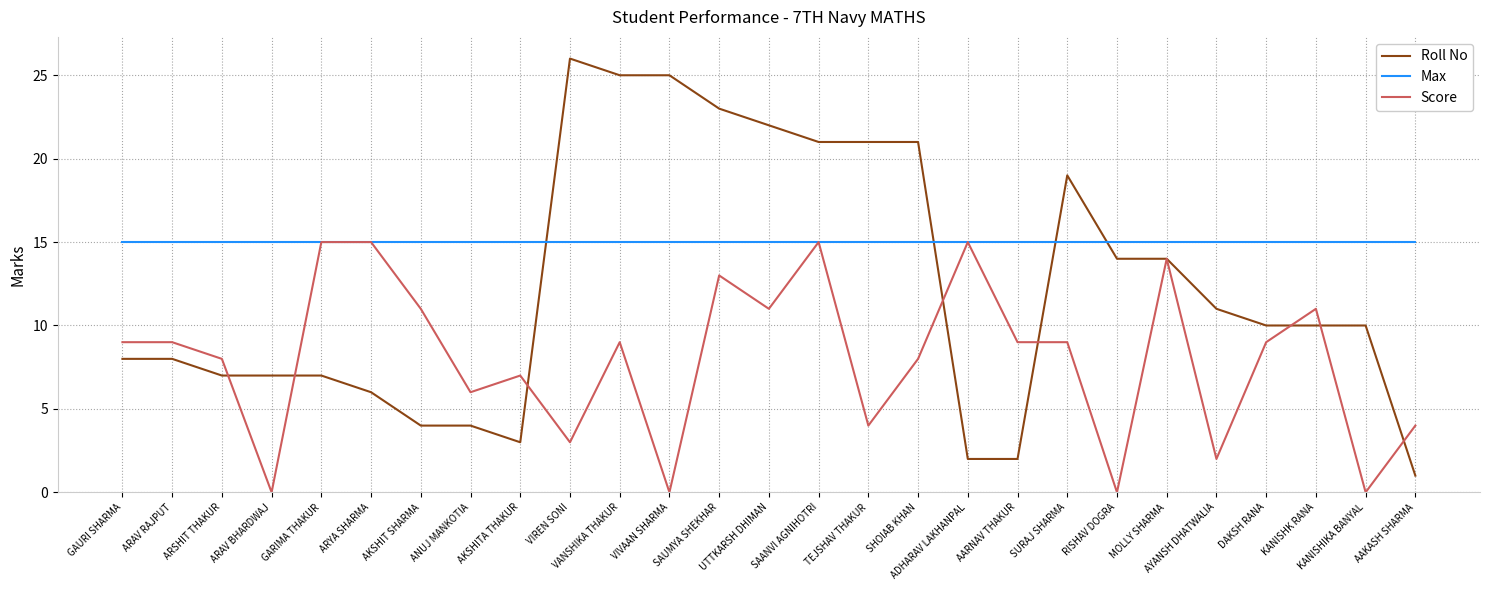

At which label does Roll No reach its minimum?

AAKASH SHARMA